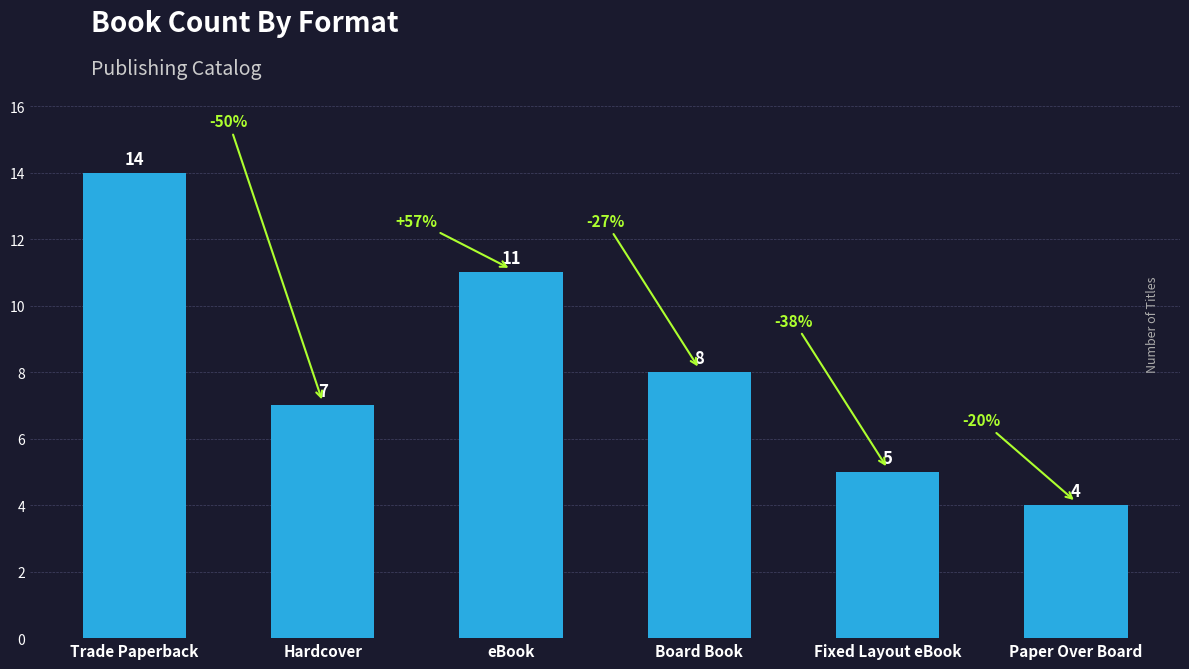

What is the change in value from eBook to Board Book?

-3